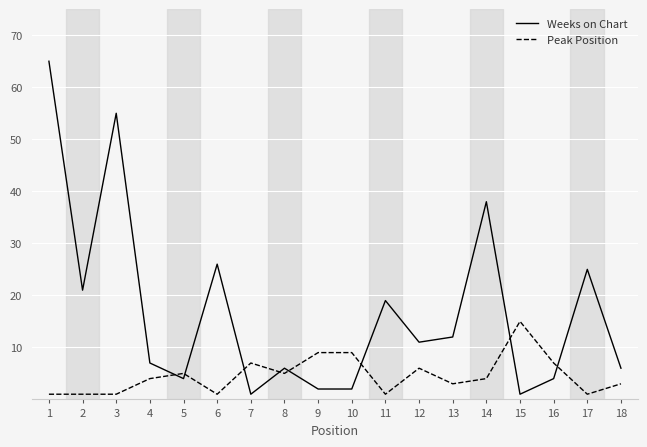

The Weeks on Chart series shows 15 at 17. True or false?

False